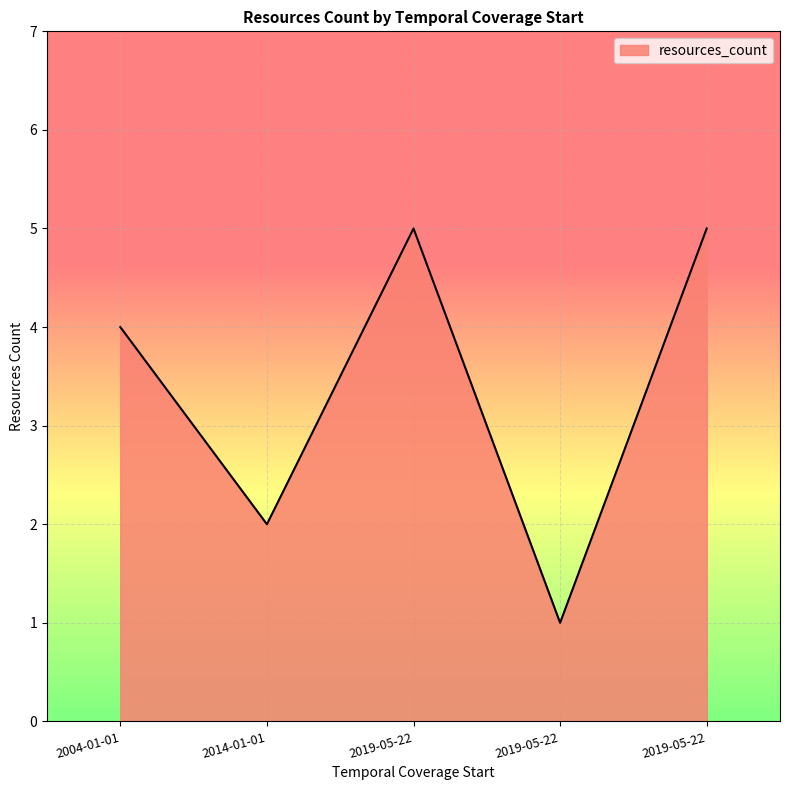

What is the ratio of the value at 2019-05-22 to the value at 2019-05-22?

0.2